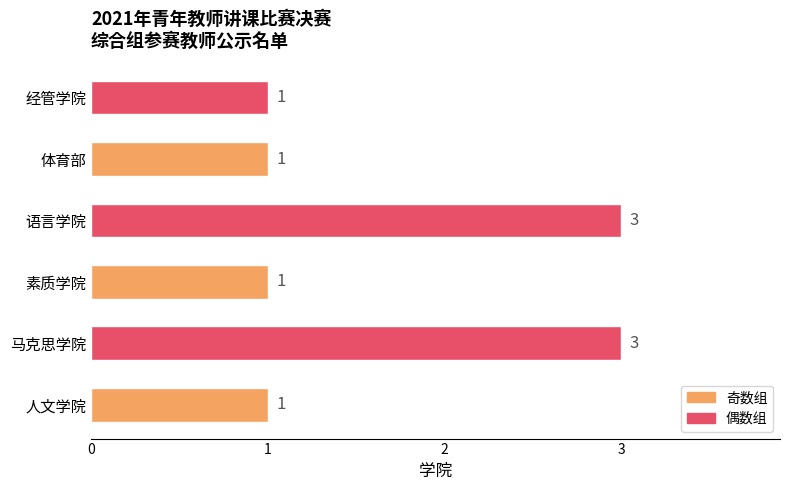

Approximately how many times larger is the value at 语言学院 compared to 马克思学院?

1.0